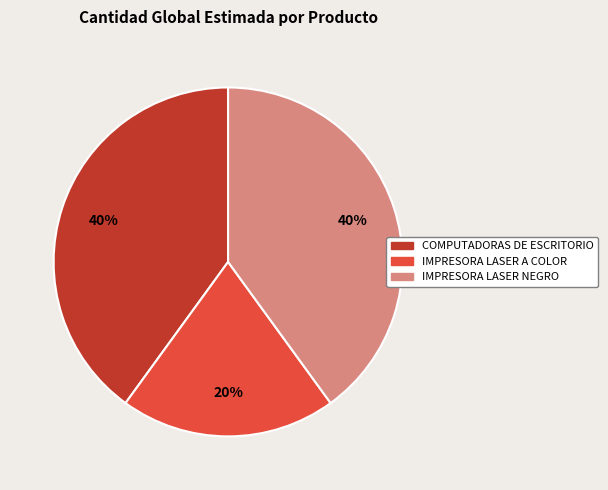

Approximately how many times larger is the value at IMPRESORA LASER A COLOR compared to COMPUTADORAS DE ESCRITORIO?

0.5